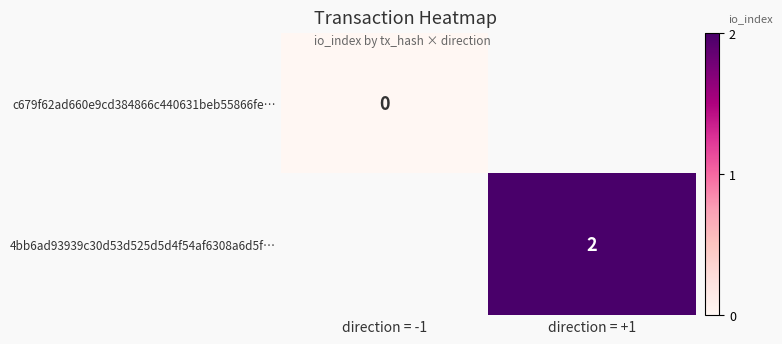

At which category does the chart reach its peak across all series?

direction = +1